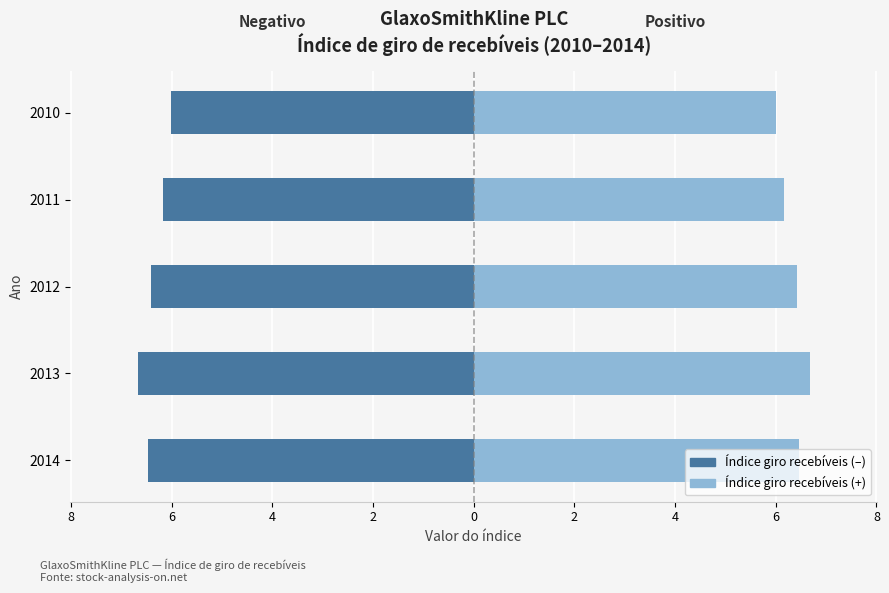

Which series has the largest total across all categories?

Índice de giro de recebíveis (positivo)